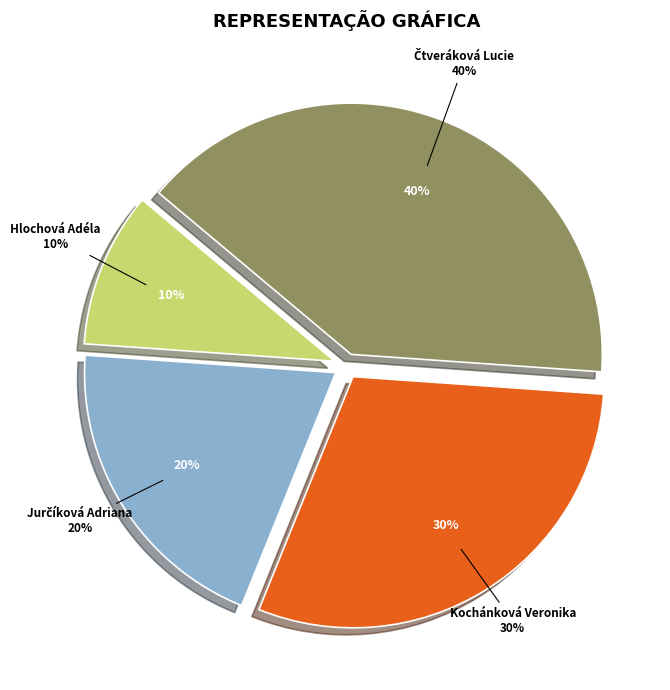

To the nearest percent, what percentage of the pie is Hlochová Adéla?

10%